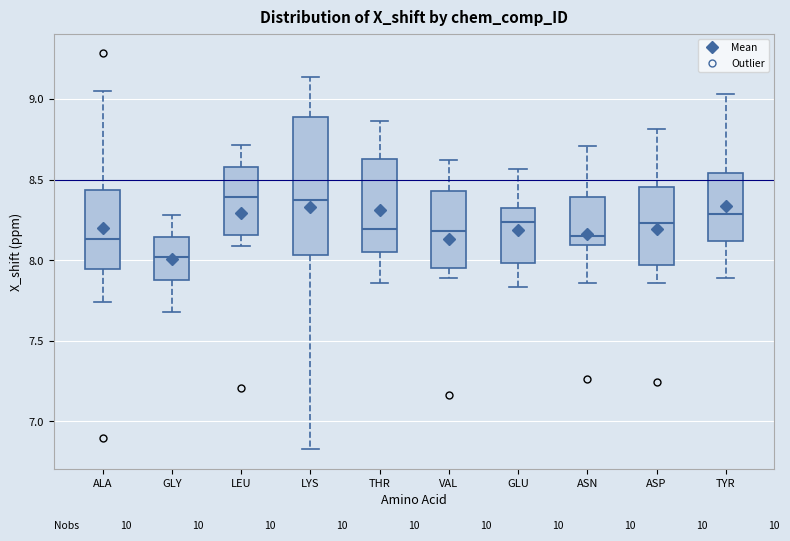

Reading left to right, read every box against the y-axis: the position of its median line, the range the box covers, and the ends of its whiskers. The values are not printed on the chart, so give them approximately, as read against the axis.

ALA: median 8.15, box 7.95 to 8.45, whiskers 7.75 to 9.05
GLY: median 8.00, box 7.90 to 8.15, whiskers 7.70 to 8.30
LEU: median 8.40, box 8.15 to 8.60, whiskers 8.10 to 8.70
LYS: median 8.35, box 8.05 to 8.90, whiskers 6.85 to 9.15
THR: median 8.20, box 8.05 to 8.65, whiskers 7.85 to 8.85
VAL: median 8.20, box 7.95 to 8.45, whiskers 7.90 to 8.65
GLU: median 8.25, box 8.00 to 8.35, whiskers 7.85 to 8.55
ASN: median 8.15, box 8.10 to 8.40, whiskers 7.85 to 8.70
ASP: median 8.25, box 7.95 to 8.45, whiskers 7.85 to 8.80
TYR: median 8.30, box 8.10 to 8.55, whiskers 7.90 to 9.05